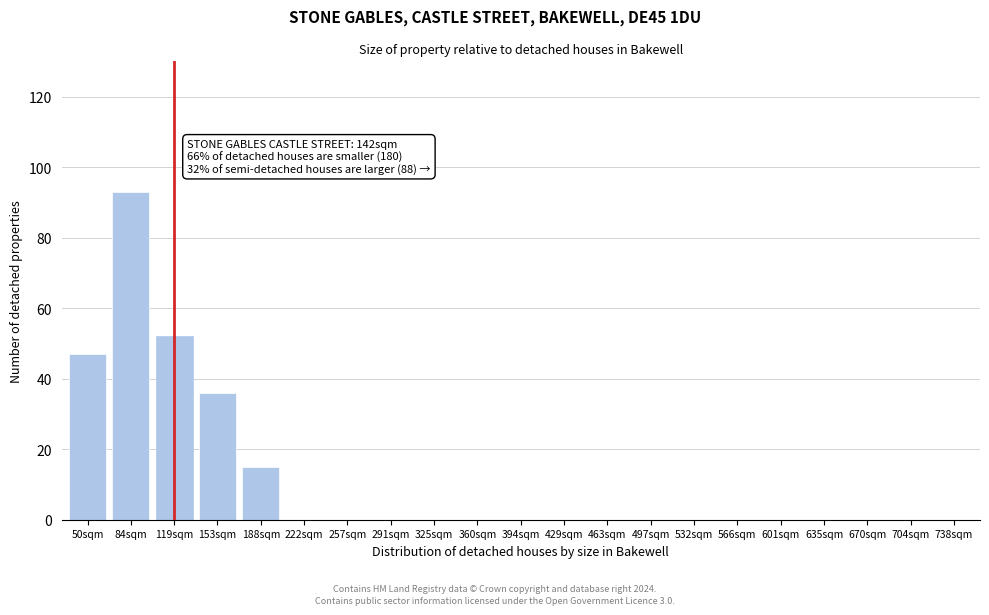

Reading left to right, extract all data points from this chart.

50sqm=47	84sqm=93	119sqm=52	153sqm=36	188sqm=15	222sqm=0	257sqm=0	291sqm=0	325sqm=0	360sqm=0	394sqm=0	429sqm=0	463sqm=0	497sqm=0	532sqm=0	566sqm=0	601sqm=0	635sqm=0	670sqm=0	704sqm=0	738sqm=0